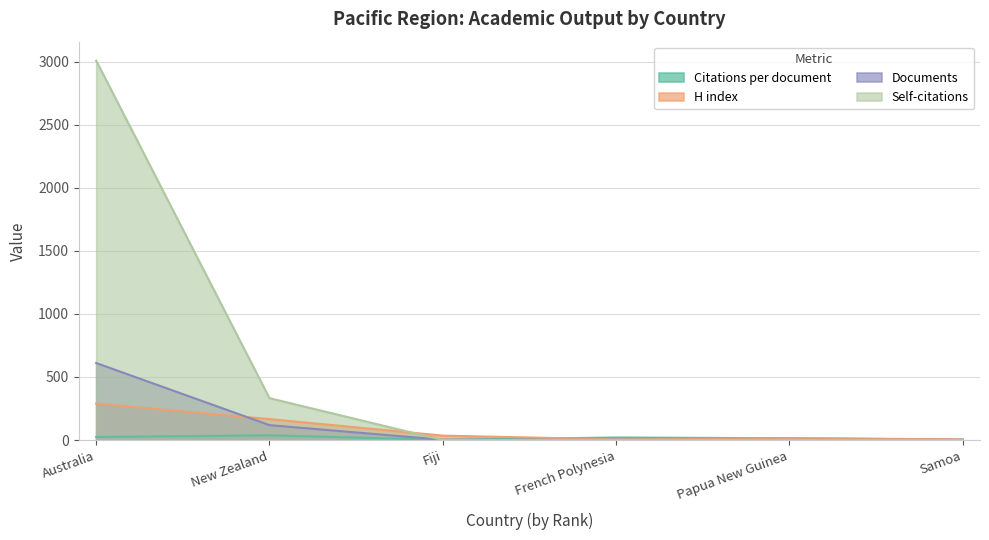

What is the label of the 2nd point from the right?

Papua New Guinea